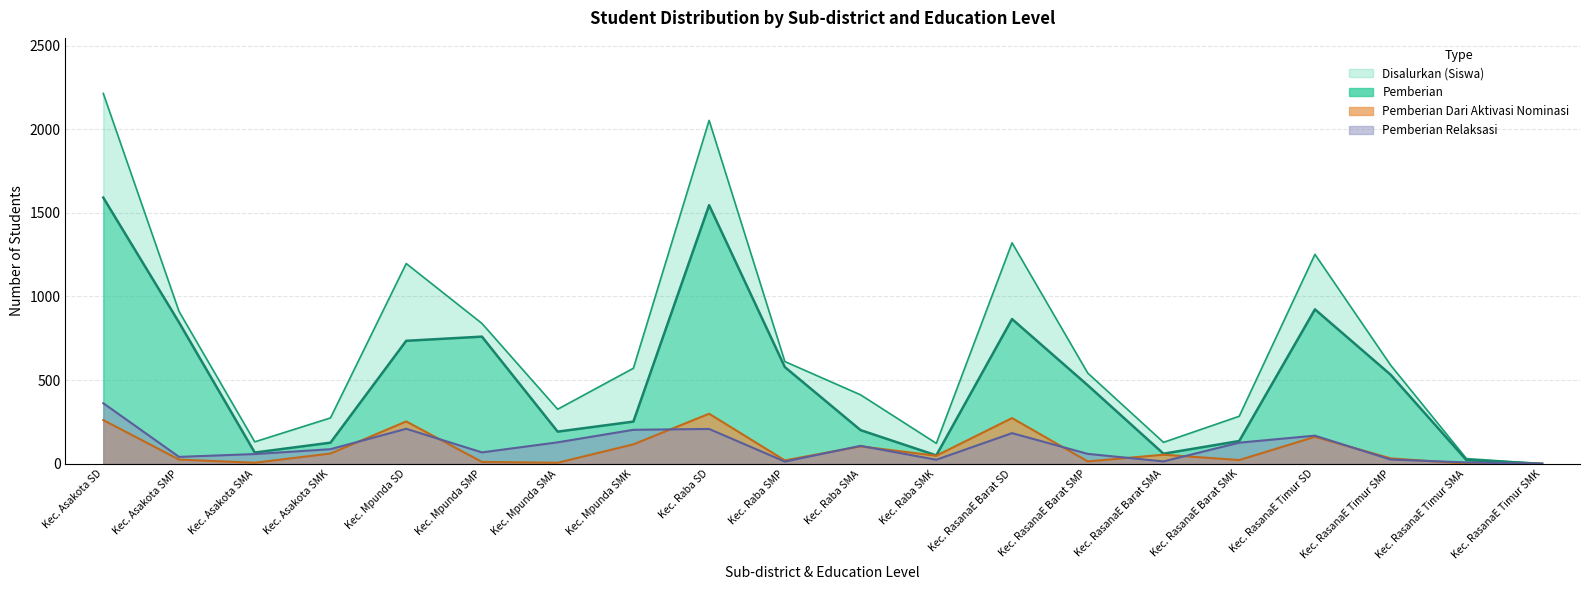

What is the difference between the Disalurkan (Siswa) values at Kec. Asakota SMA and Kec. Raba SMA?

281